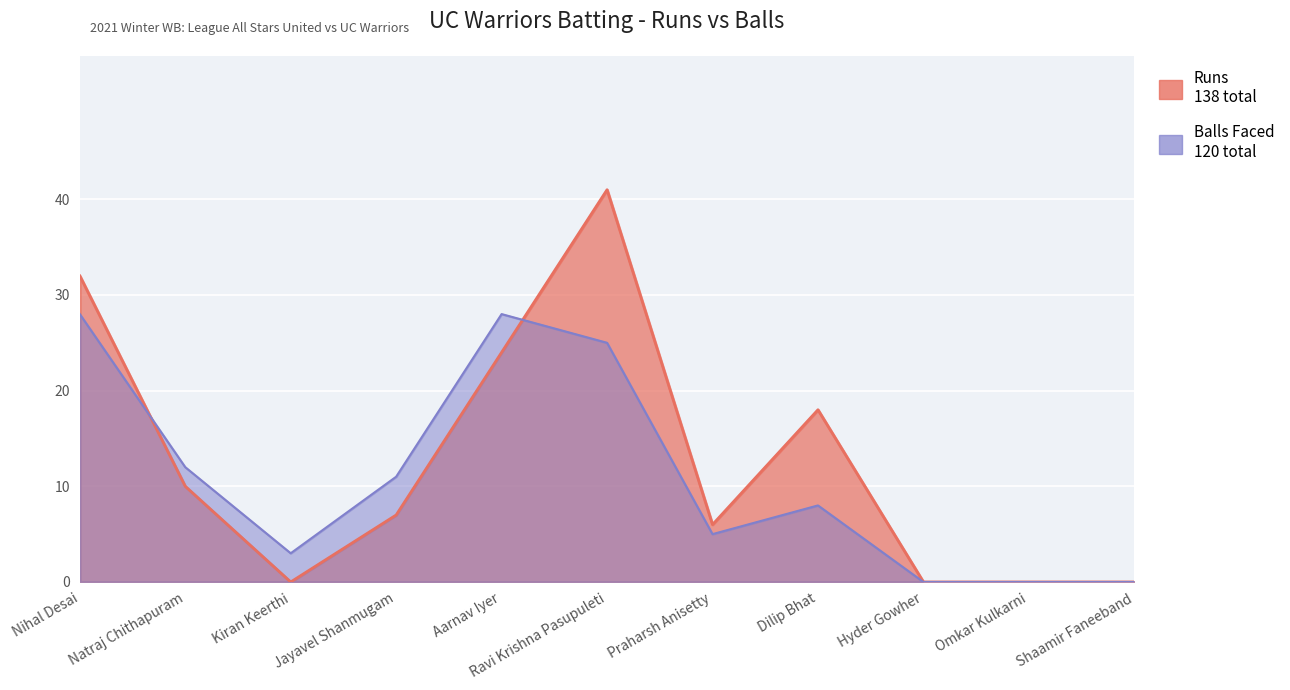

At which label does Runs reach its peak?

Ravi Krishna Pasupuleti